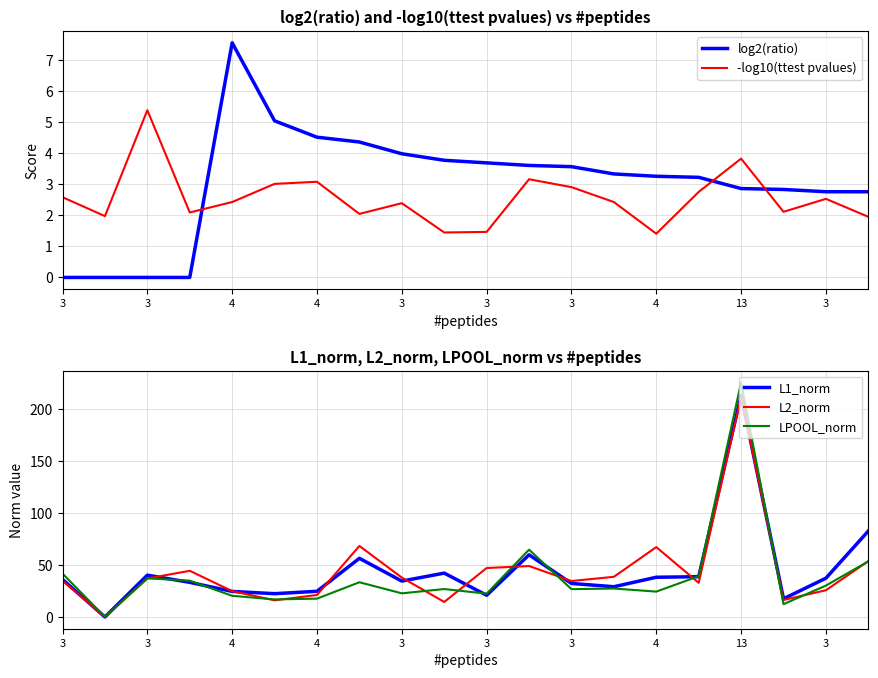

List the series in order of their peak value, highest first.

LPOOL_norm, L1_norm, L2_norm, log2(ratio), -log10(ttest pvalues)